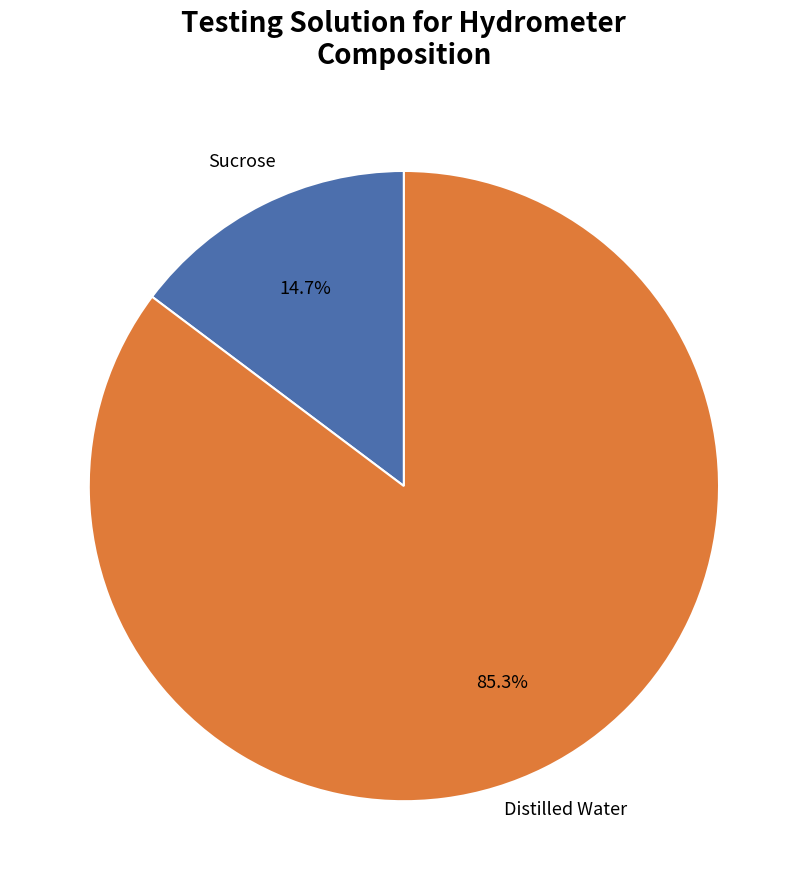

To the nearest percent, what is the average slice percentage?

50%